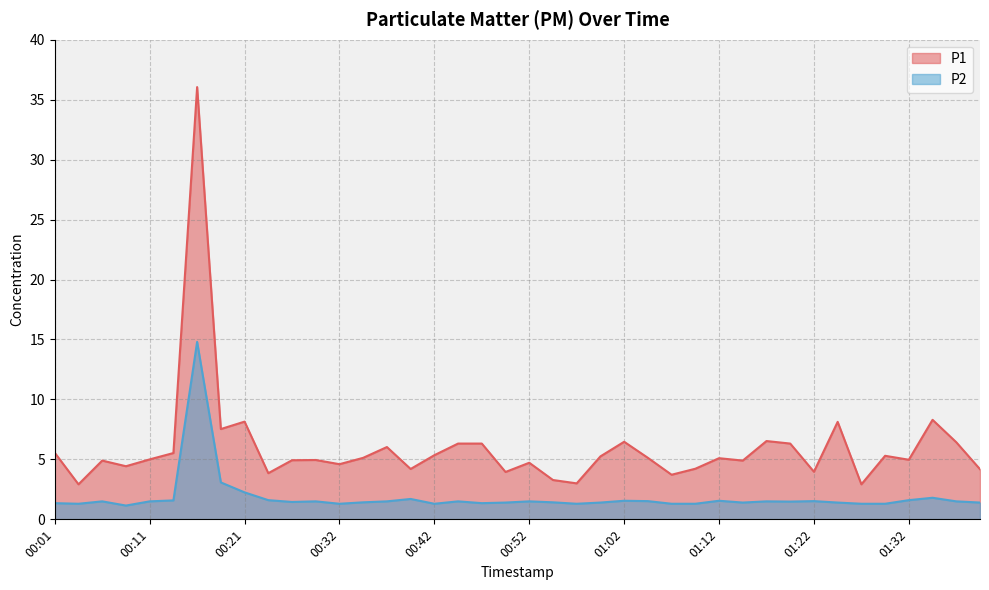

Reading left to right, transcribe all the data shown in this chart.

P1: 5.5	2.9	4.9	4.4	5.0	5.5	36.0	7.5	8.2	3.9	4.9	5.0	4.6	5.1	6.0	4.2	5.3	6.3	6.3	4.0	4.7	3.3	3.0	5.2	6.5	5.1	3.7	4.2	5.1	4.9	6.5	6.3	4.0	8.1	2.9	5.3	5.0	8.3	6.4	4.2
P2: 1.4	1.3	1.5	1.1	1.5	1.6	14.8	3.1	2.2	1.6	1.4	1.5	1.3	1.4	1.5	1.7	1.3	1.5	1.4	1.4	1.5	1.4	1.3	1.4	1.6	1.5	1.3	1.3	1.6	1.4	1.5	1.5	1.5	1.4	1.3	1.3	1.6	1.8	1.5	1.4